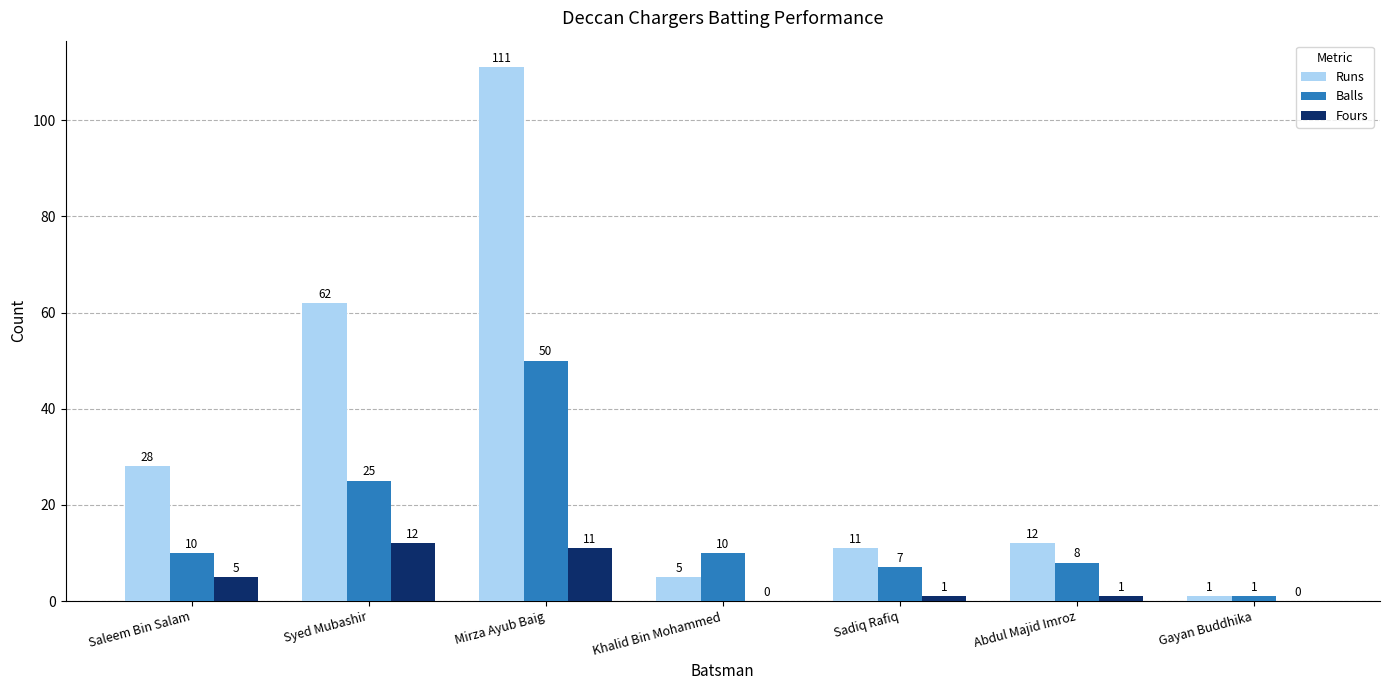

What are all the series names shown in the legend?

Runs, Balls, Fours